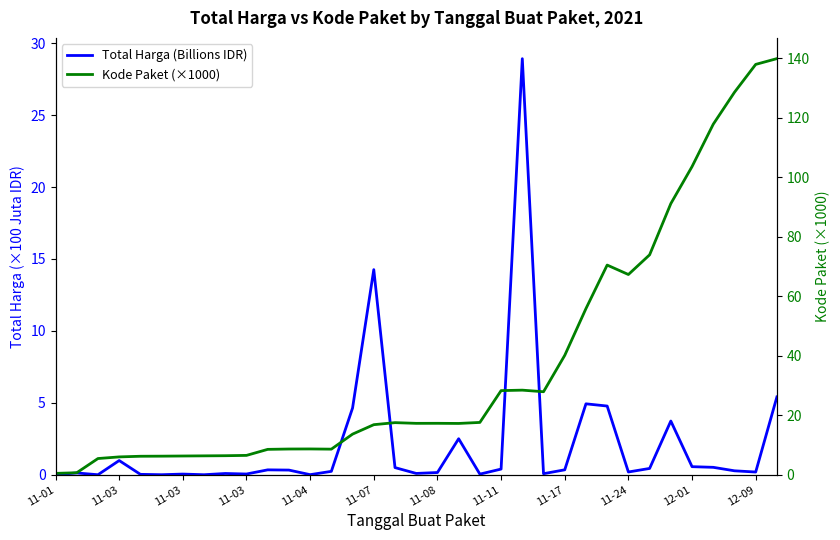

How many interior local valleys does the Total Harga (Billions IDR) series have?

10